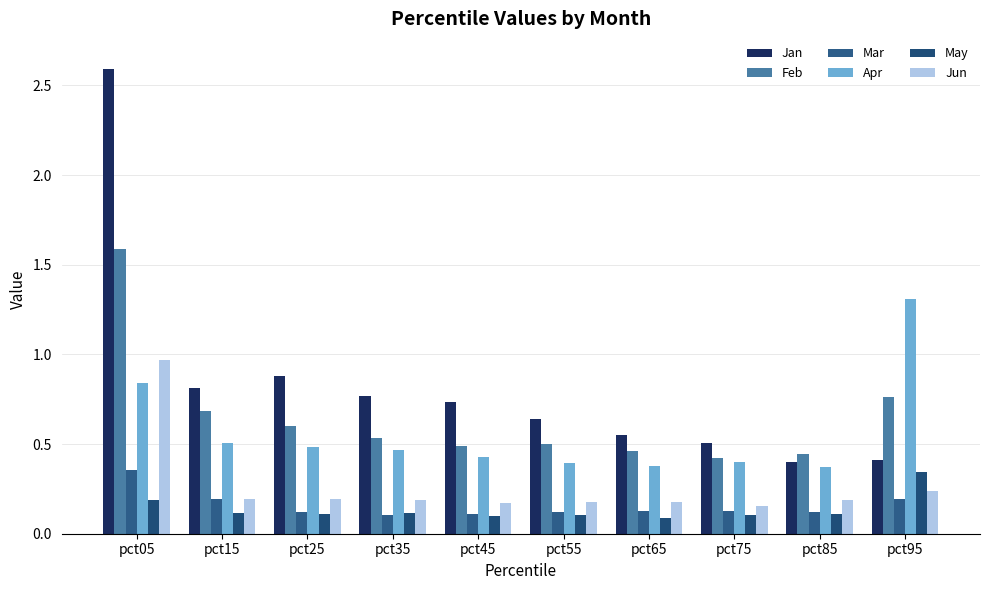

Rank the series at pct65 from lowest to highest value.

May, Mar, Jun, Apr, Feb, Jan